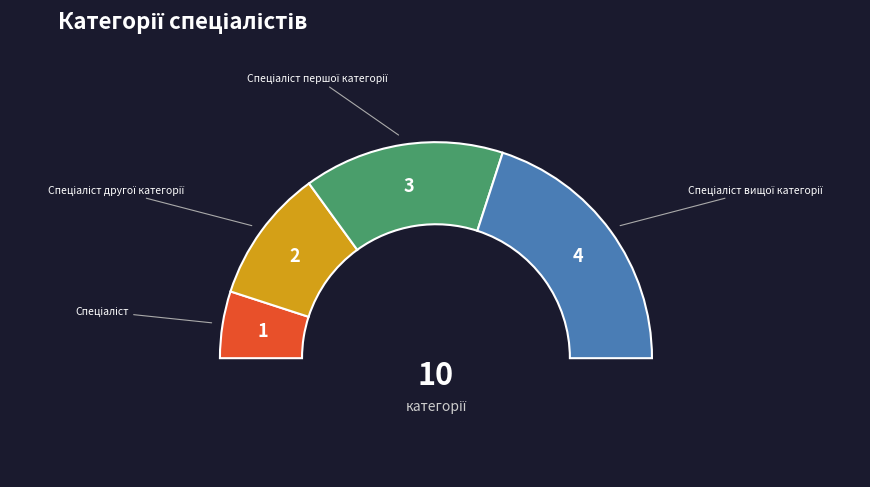

Is Спеціаліст the majority of the pie?

No